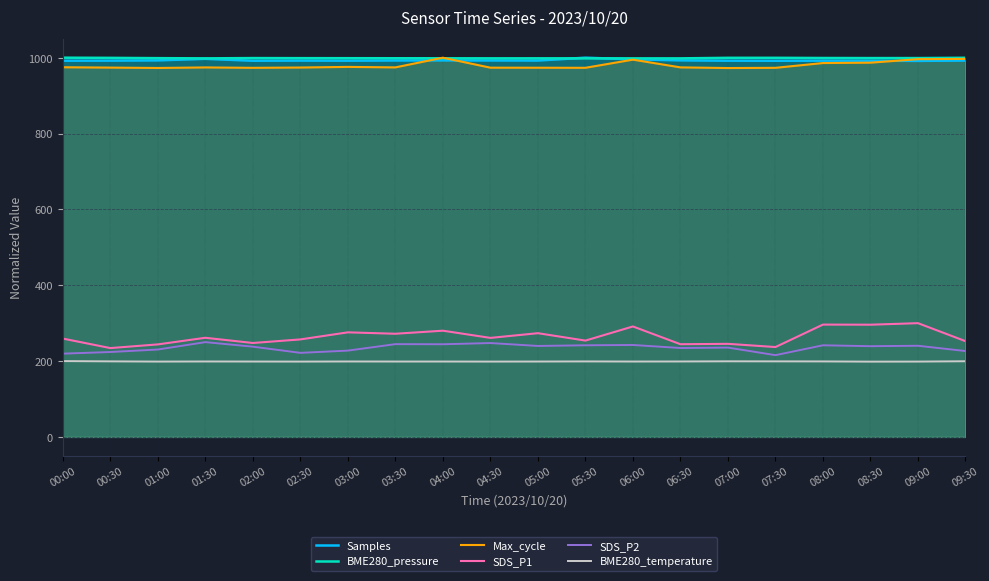

Reading left to right, list all the values displayed in this chart.

Samples: 992.1	992.3	993.0	997.1	992.0	992.4	992.1	992.7	993.0	992.7	992.6	1000.0	995.7	993.0	992.1	991.9	992.2	992.2	991.6	992.5
BME280_pressure: 1000.0	999.6	998.8	998.2	999.0	998.8	998.7	998.5	998.5	998.3	998.3	998.3	998.3	998.2	999.7	999.7	999.2	999.0	999.0	999.8
Max_cycle: 974.8	973.9	972.9	974.3	973.3	974.1	975.8	974.4	1000.0	973.7	973.6	973.4	994.8	974.5	972.7	973.3	985.9	986.9	996.1	996.8
SDS_P1: 259.4	234.3	244.0	261.5	247.8	257.2	275.8	272.1	280.1	261.2	273.6	254.0	291.3	244.5	245.5	237.0	296.3	296.0	300.0	252.5
SDS_P2: 219.6	224.0	230.5	250.0	238.0	221.7	227.6	244.7	244.4	247.6	239.9	241.7	242.5	234.5	235.6	215.7	241.7	239.3	240.4	226.5
BME280_temperature: 200.0	199.3	198.7	199.0	198.9	198.7	199.0	198.9	198.9	198.7	198.9	199.1	198.9	199.0	199.4	199.3	199.1	198.6	198.7	199.6